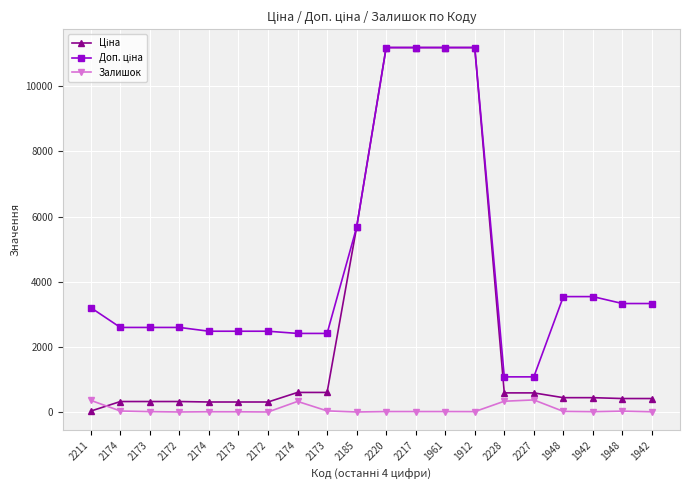

How many values in the Залишок series are below 17?

9